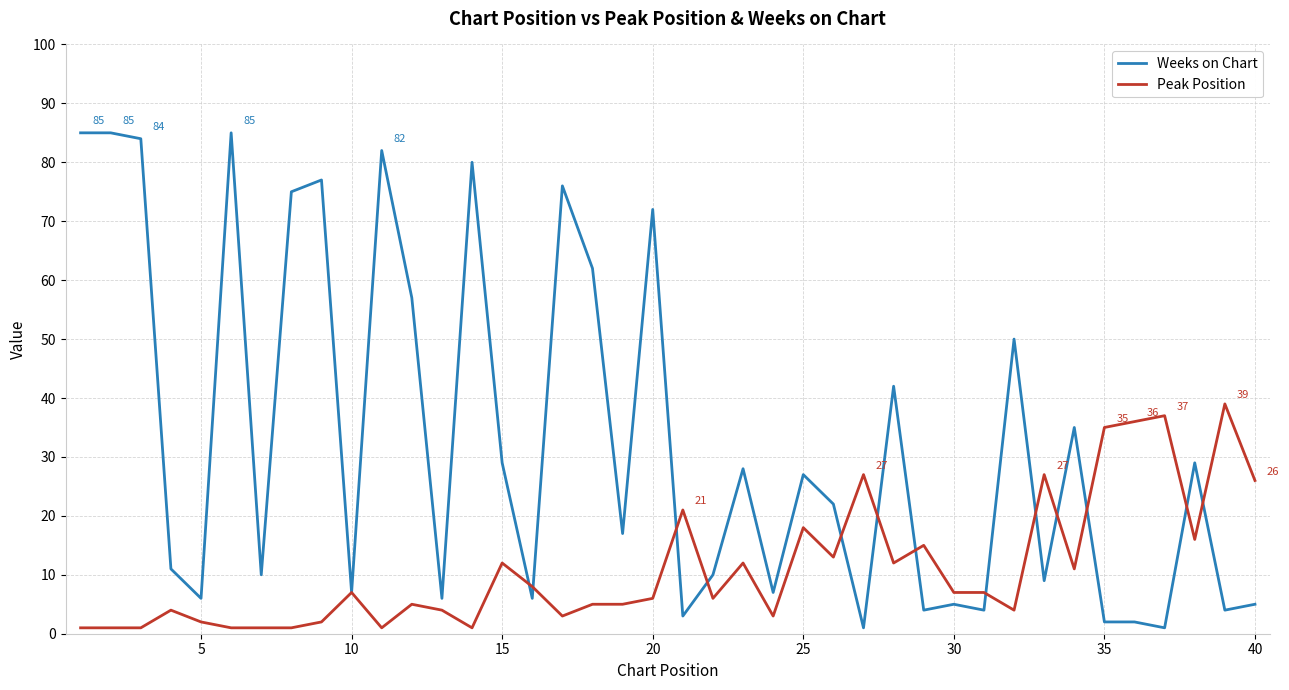

Rank the series by their average value, from lowest to highest.

Peak Position, Weeks on Chart